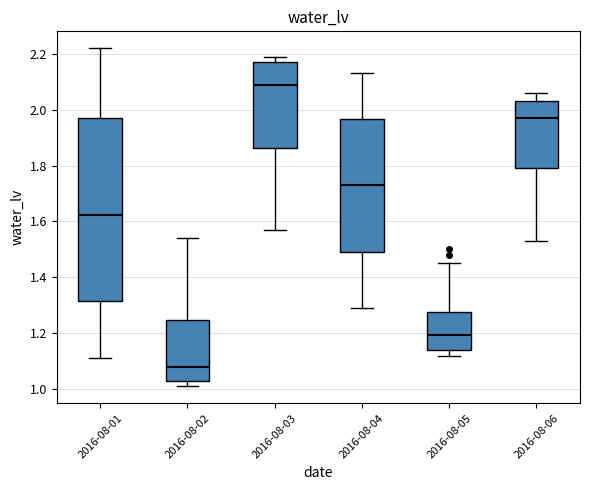

Reading left to right, transcribe this box plot: for each box, give where its median line is, the range the box spans, and where its two whiskers end, as read against the y-axis. The values are not printed on the chart, so give them approximately, as read against the axis.

2016-08-01: median 1.62, box 1.32 to 1.98, whiskers 1.12 to 2.22
2016-08-02: median 1.08, box 1.04 to 1.24, whiskers 1.02 to 1.54
2016-08-03: median 2.10, box 1.86 to 2.18, whiskers 1.58 to 2.20
2016-08-04: median 1.74, box 1.50 to 1.96, whiskers 1.30 to 2.14
2016-08-05: median 1.20, box 1.14 to 1.28, whiskers 1.12 to 1.46
2016-08-06: median 1.98, box 1.80 to 2.04, whiskers 1.54 to 2.06